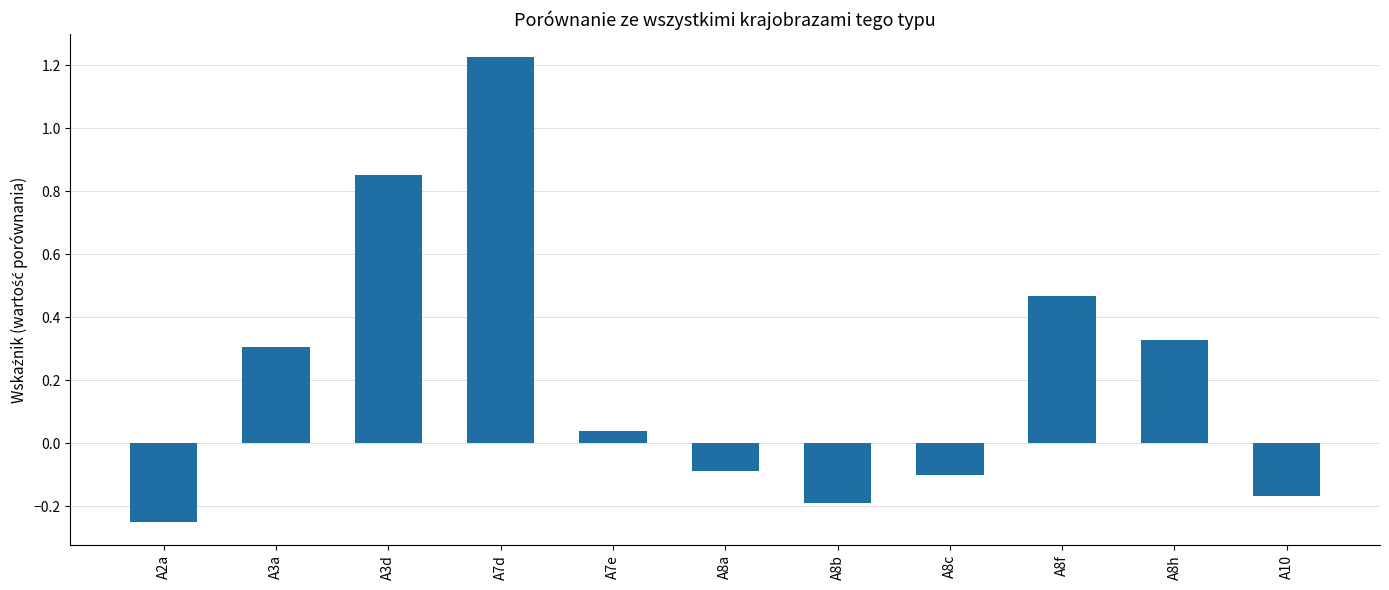

Where is the data nearest to the value 0?

A7e